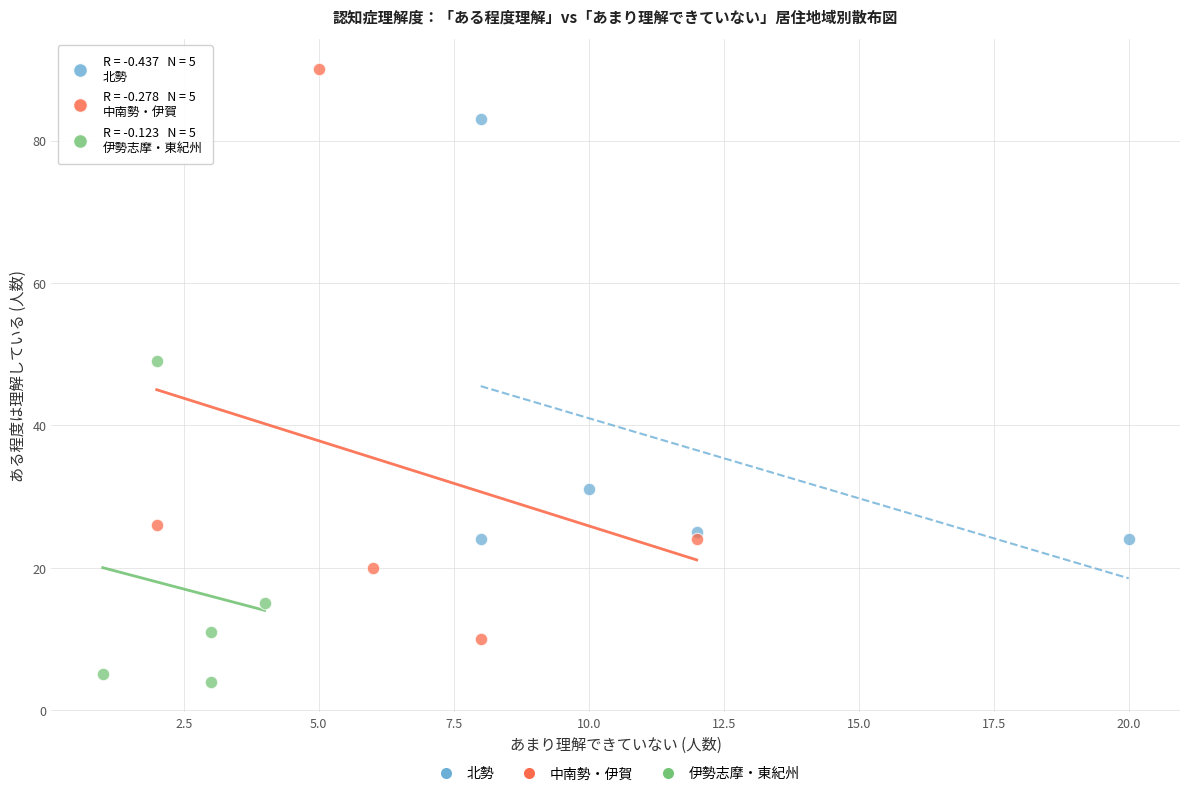

Which series contains the lowest Y value?

伊勢志摩・東紀州